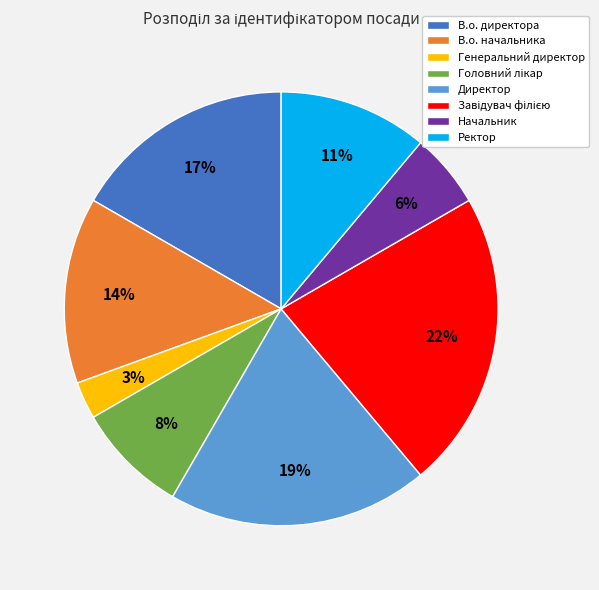

Is it true that Ректор is 1% of the pie?

False